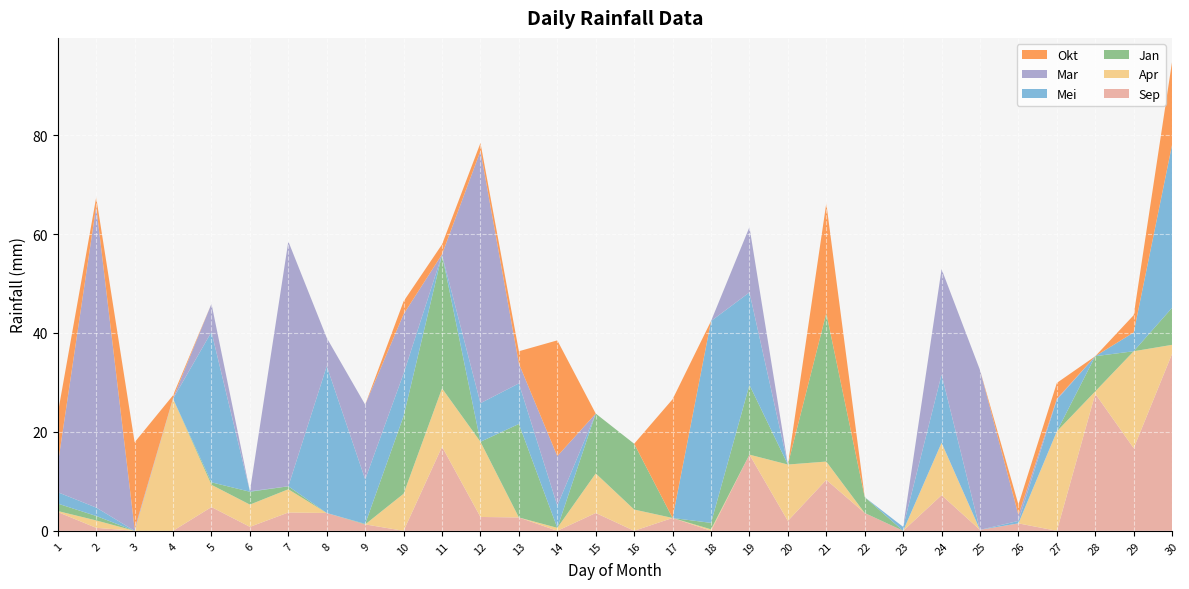

Reading left to right, what are all the values shown in this chart?

Sep: 3.8	0.6	0.0	0.0	4.8	0.8	3.7	3.6	1.3	0.0	17.0	2.8	2.7	0.0	3.6	0.0	2.6	0.0	15.4	2.0	10.3	3.6	0.0	7.2	0.2	1.5	0.0	27.7	16.7	35.8
Apr: 0.2	1.5	0.0	26.7	4.5	4.5	4.7	0.0	0.0	7.5	11.8	15.2	0.0	0.6	8.0	4.3	0.0	0.3	0.0	11.4	3.7	0.0	0.0	10.6	0.0	0.0	20.1	0.5	19.6	1.8
Jan: 1.5	0.9	0.0	0.0	0.5	2.6	0.6	0.0	0.1	15.7	27.0	0.0	18.9	0.0	12.1	13.3	0.0	1.3	14.1	0.0	30.0	3.2	0.0	0.0	0.0	0.0	0.0	7.1	0.0	7.5
Mei: 2.3	1.7	0.0	0.0	30.4	0.1	0.0	29.7	9.0	8.6	0.0	7.8	8.2	4.5	0.0	0.0	0.0	40.8	18.7	0.0	0.0	0.0	0.8	13.8	0.0	0.5	6.4	0.0	3.8	33.0
Mar: 5.6	60.9	0.4	0.1	5.7	0.0	49.5	5.7	15.1	12.0	0.1	51.0	4.0	10.0	0.0	0.0	0.0	0.0	13.2	0.0	0.0	0.0	0.0	21.3	32.3	1.2	0.2	0.0	0.0	0.0
Okt: 10.3	1.8	17.5	0.6	0.0	0.0	0.0	0.0	0.0	2.6	2.0	1.6	2.5	23.4	0.0	0.0	24.0	0.0	0.0	0.0	22.2	0.0	0.0	0.0	0.0	2.1	3.2	0.0	3.5	16.8